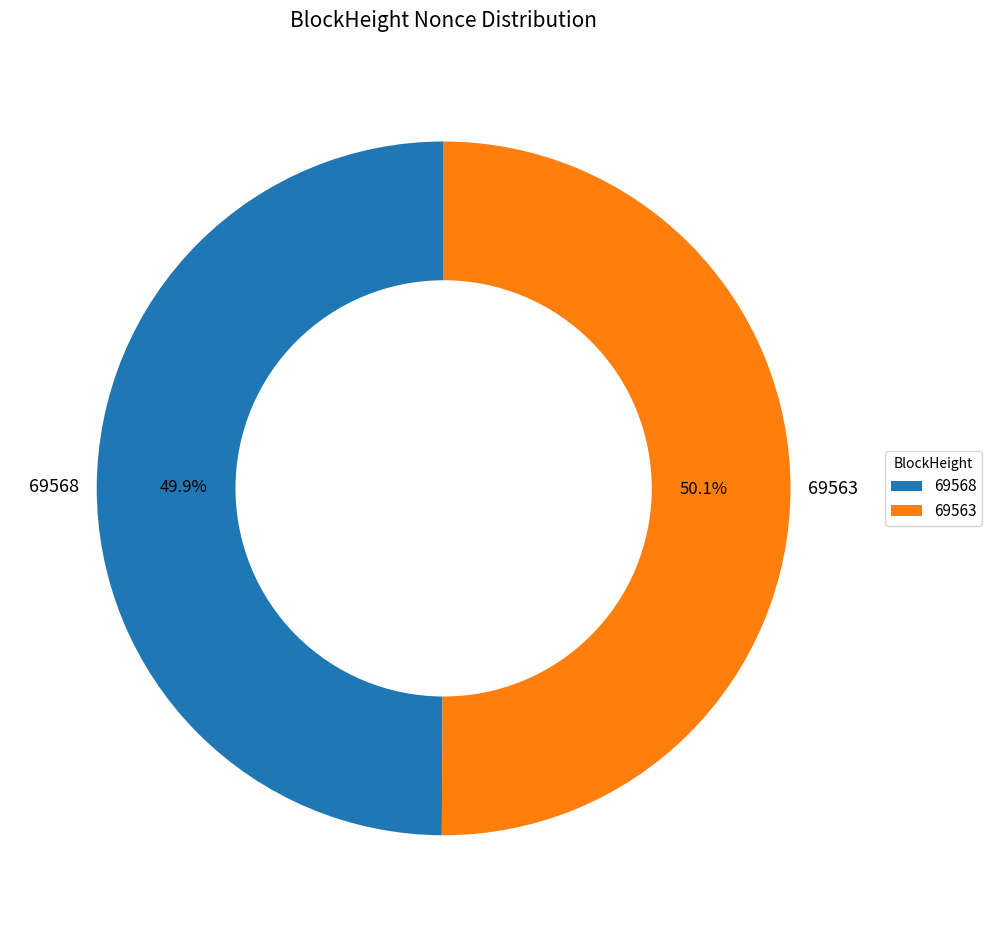

Combined, do 69568 and 69563 account for over 50%?

Yes